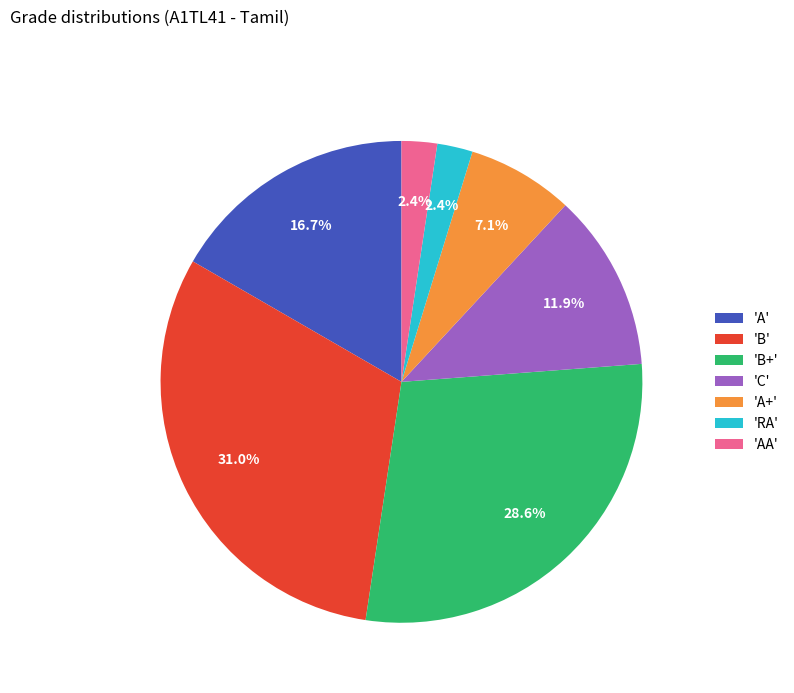

Which category has the biggest portion of the pie?

'B'